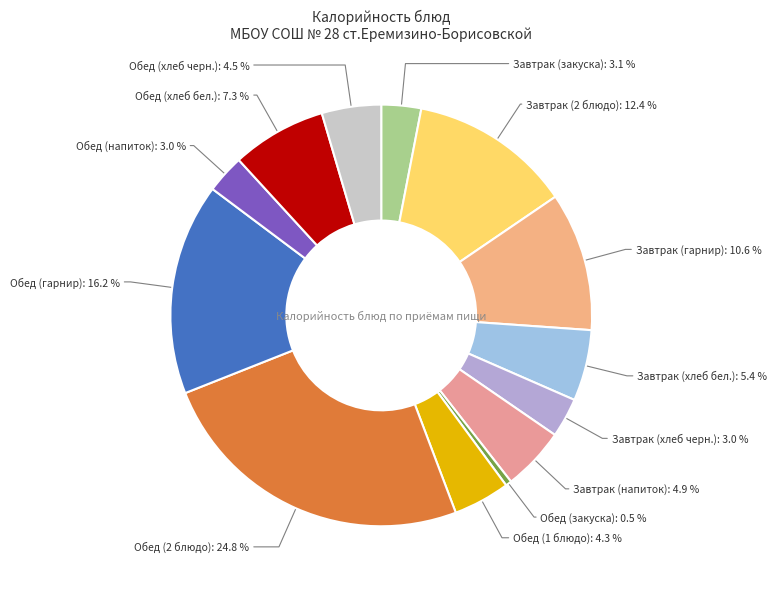

Count the number of slices in the pie.

13